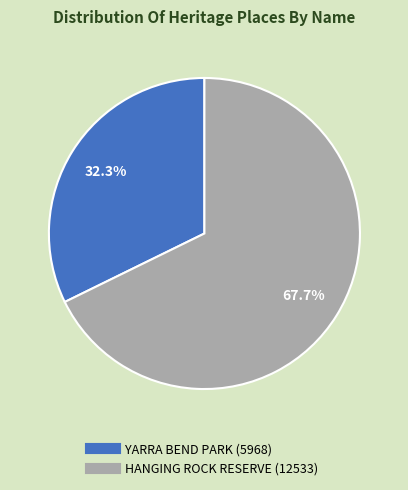

Rank the categories by value from lowest to highest.

YARRA BEND PARK, HANGING ROCK RESERVE